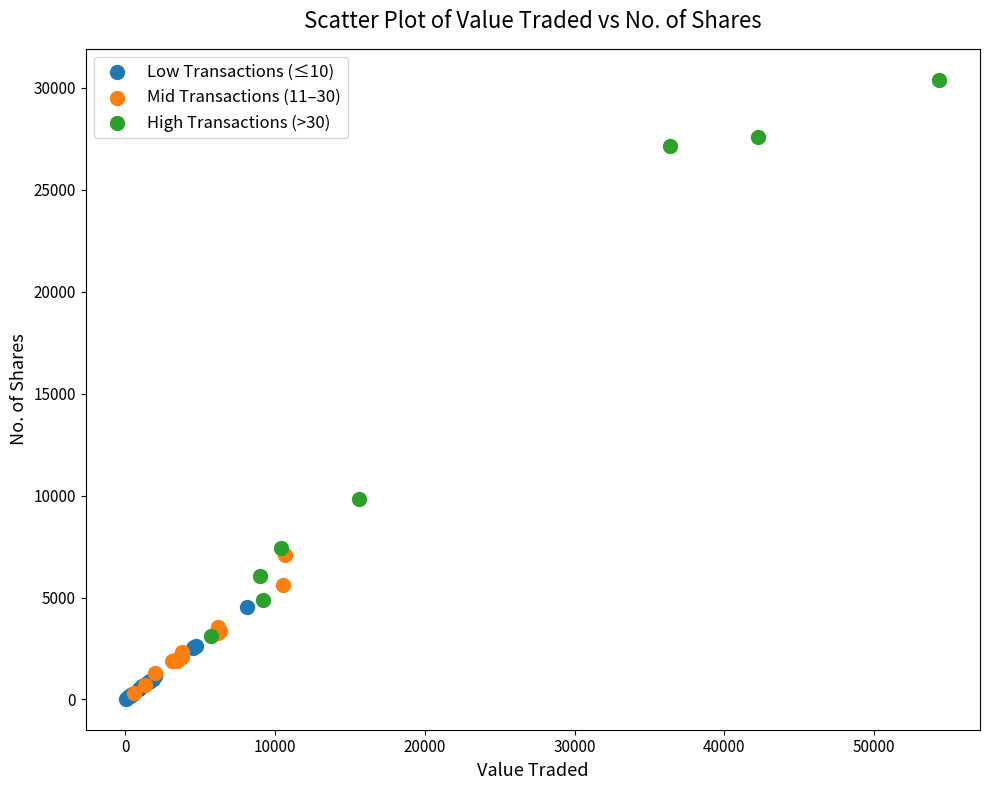

Which series contains the highest Y value?

High Transactions (>30)